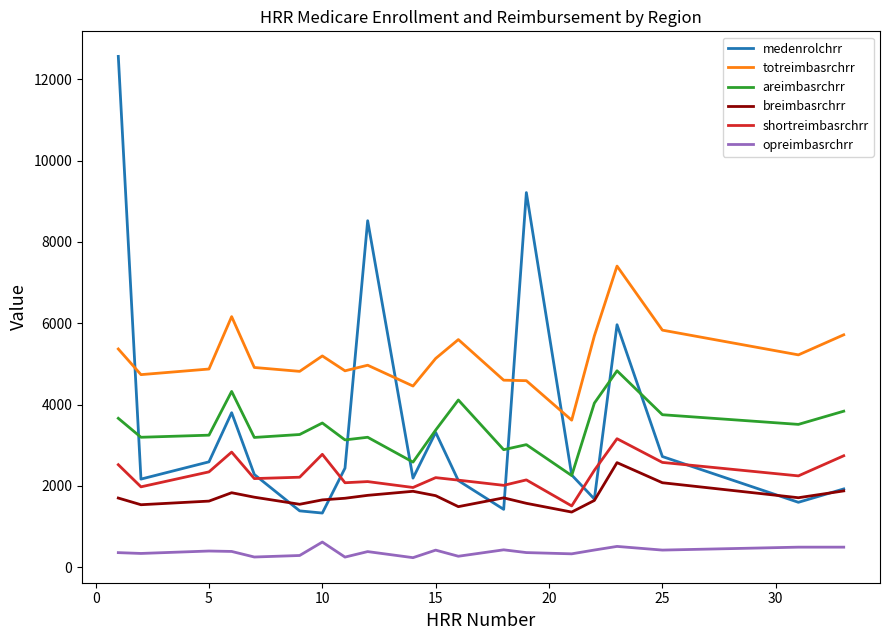

What is the maximum value shown in the chart?

12561.9